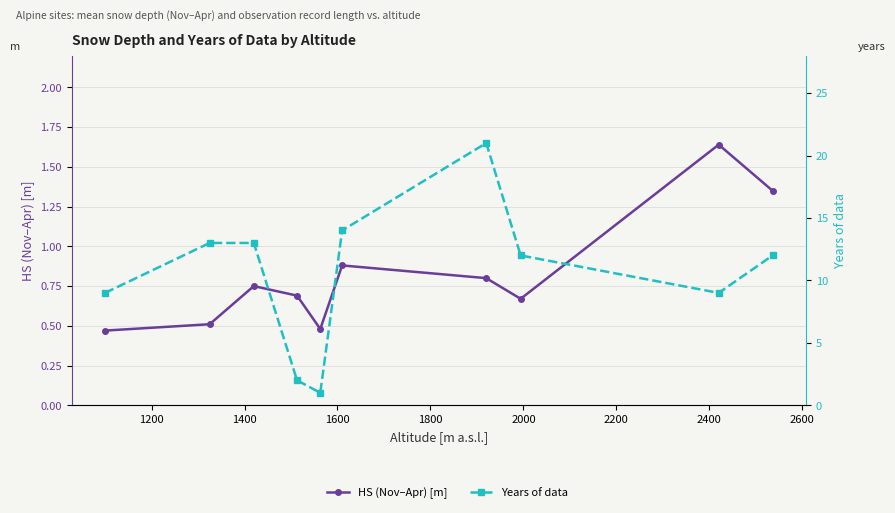

Is it true that HS (Nov–Apr) [m] equals 0.8 at 1400?

True